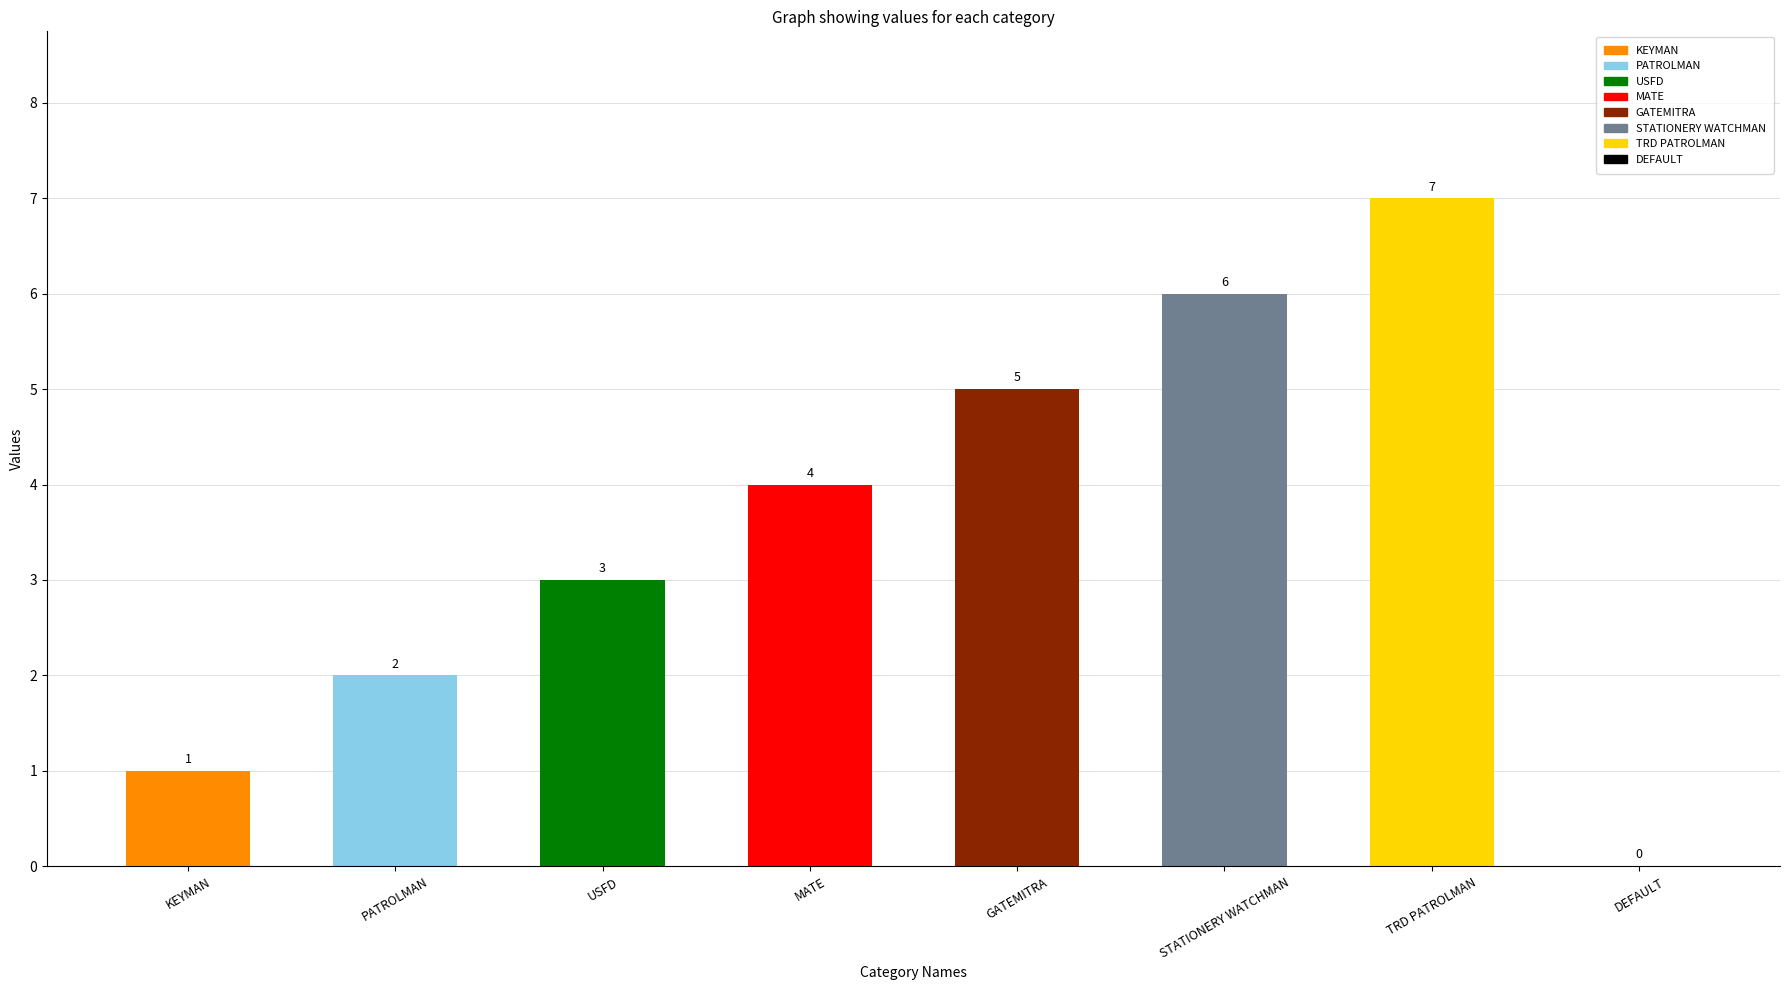

What is the difference between the maximum and minimum values?

7